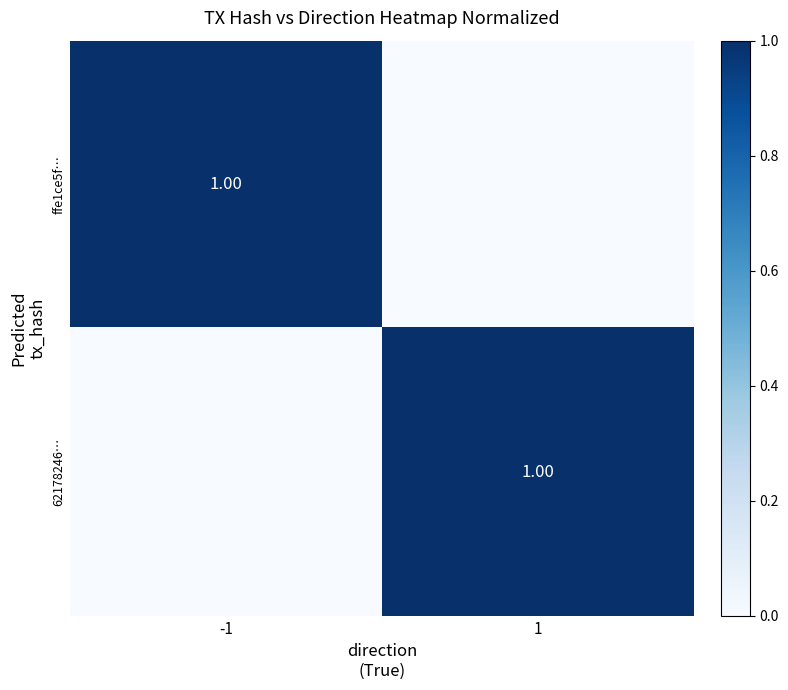

What is the difference between the maximum and minimum values in the 62178246… series?

1